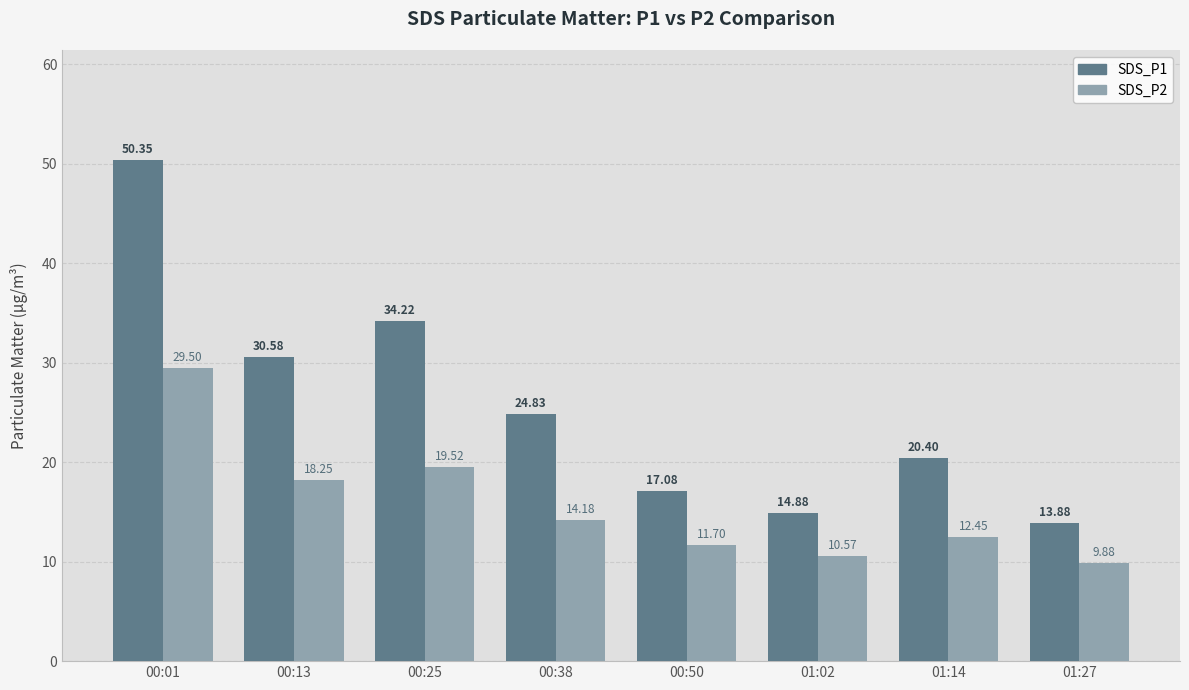

Is the value of SDS_P1 at 00:38 greater than the value of SDS_P2 at 01:27?

Yes